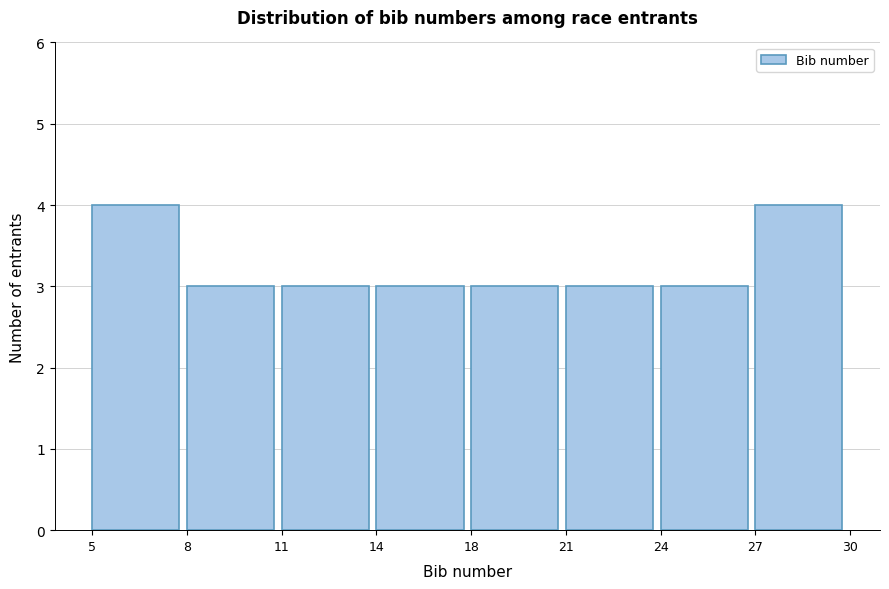

Reading left to right, transcribe all the data shown in this chart.

4	3	3	3	3	3	3	4